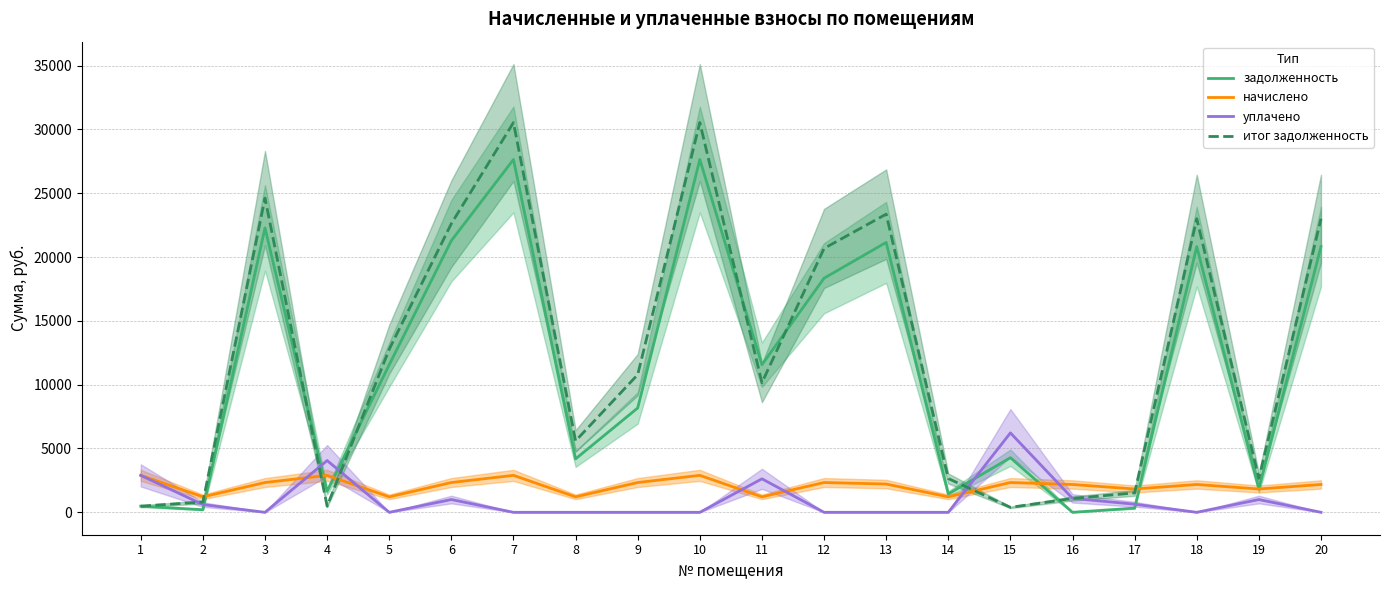

How many categories are shown in the chart?

20